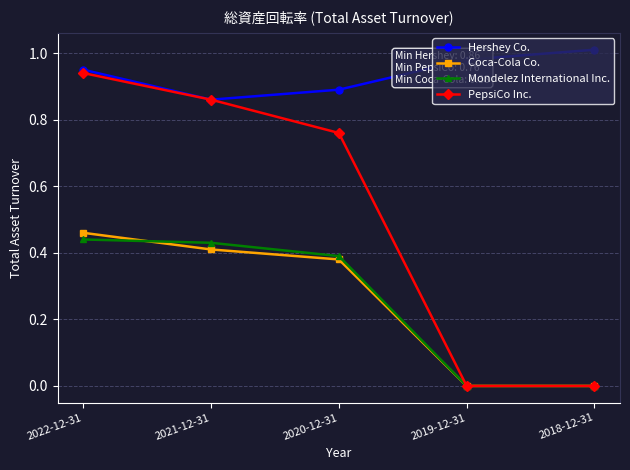

At which label does Hershey Co. reach its minimum?

2021-12-31